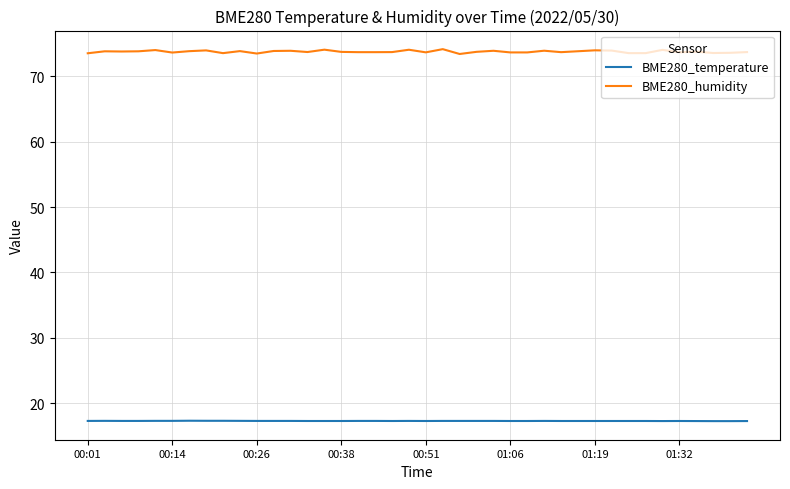

What is the smallest value displayed?

17.3